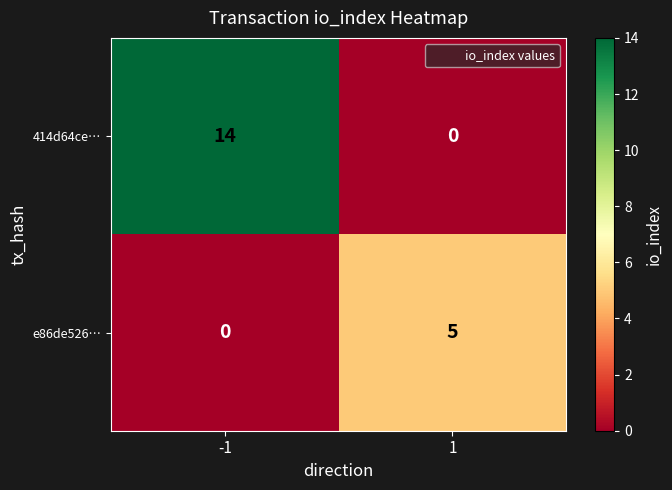

Which series has the largest total across all categories?

414d64ce…